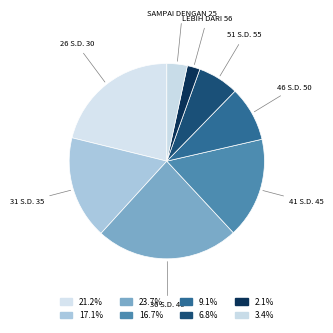

Count the number of slices in the pie.

8